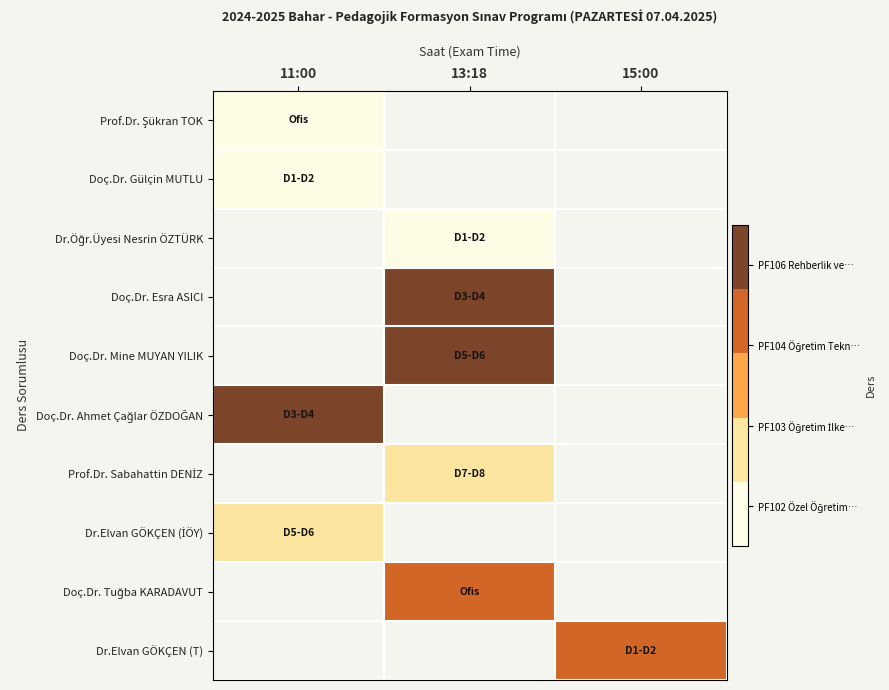

Between 15:00 and 11:00, which is larger?

11:00